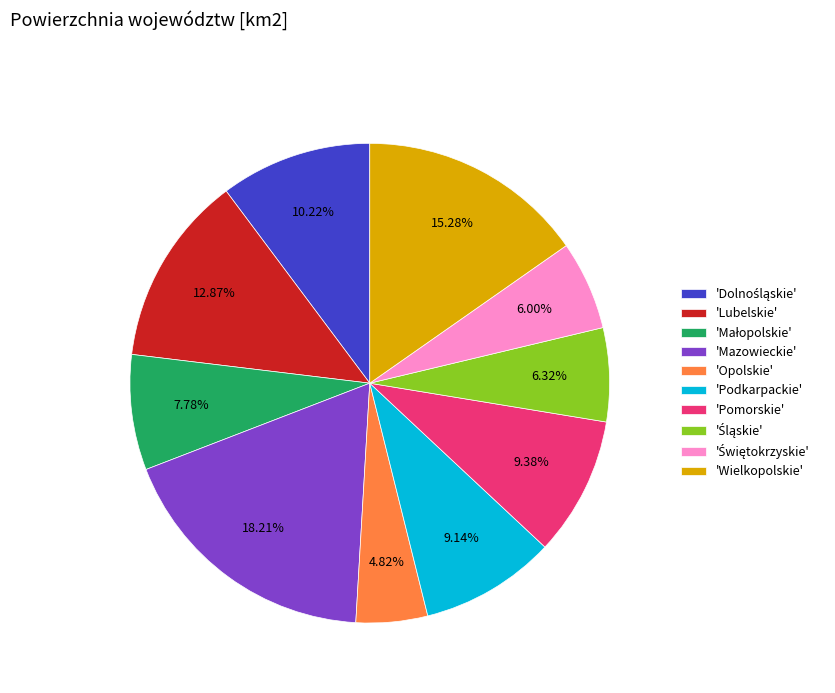

How many slices are in this pie chart?

10